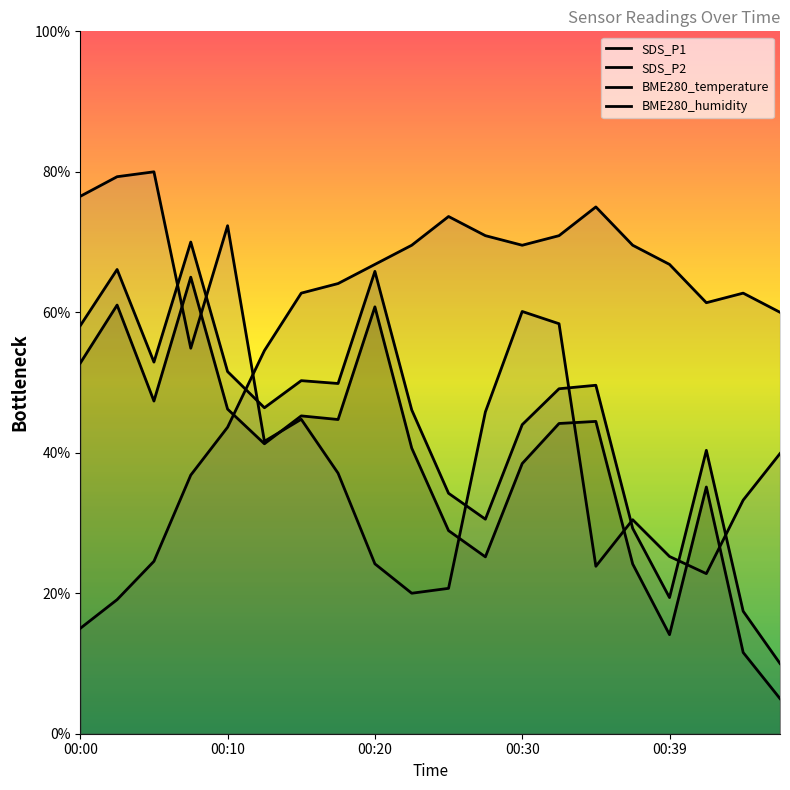

Which series has the widest spread of values?

SDS_P1